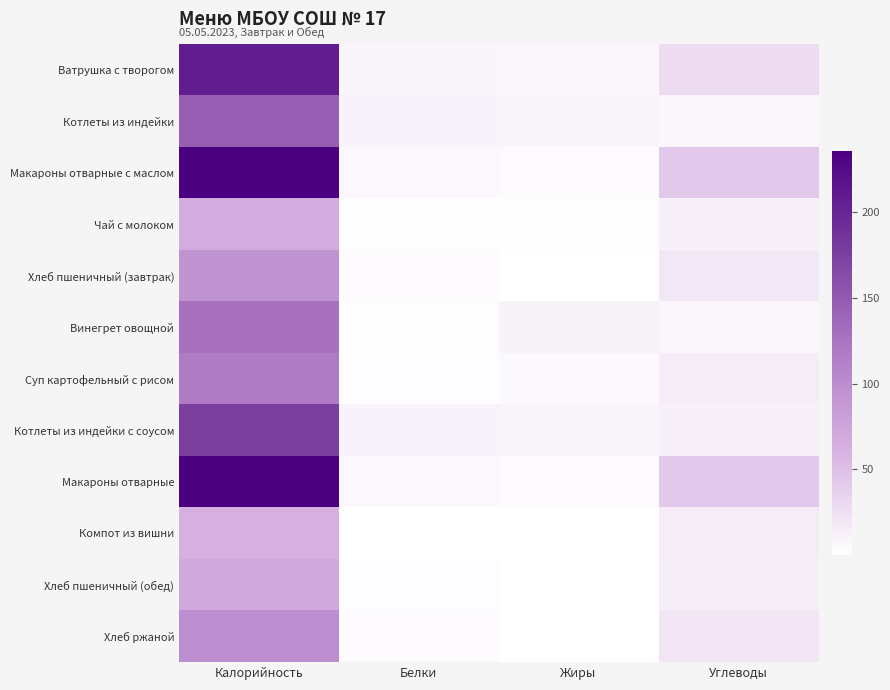

Which label corresponds to the smallest value in the chart?

Жиры